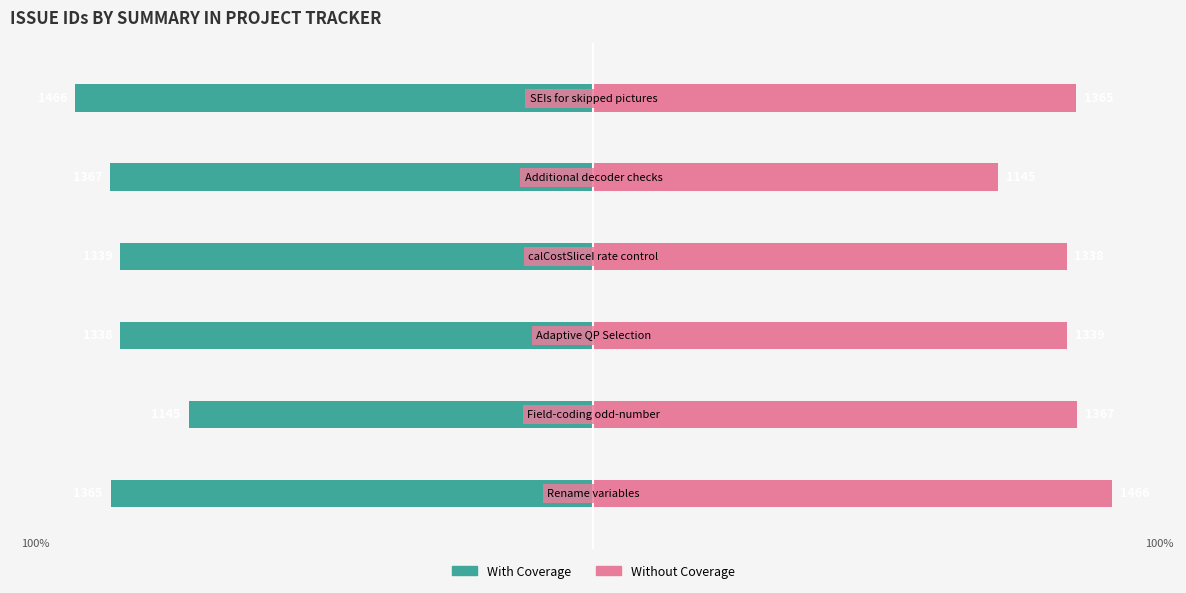

The With Coverage series shows -19.4 at 3. True or false?

False